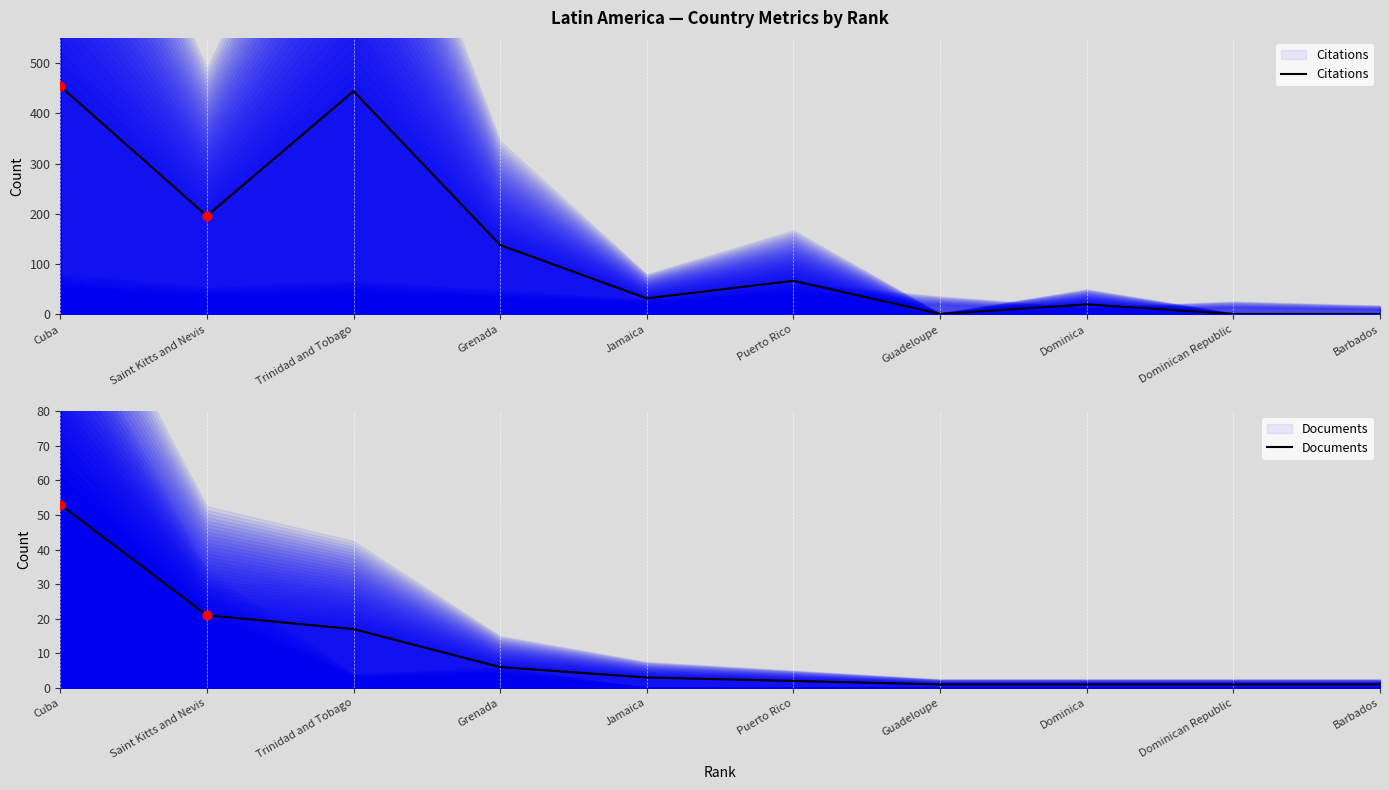

Which series has the largest Y range (max minus min)?

Citations